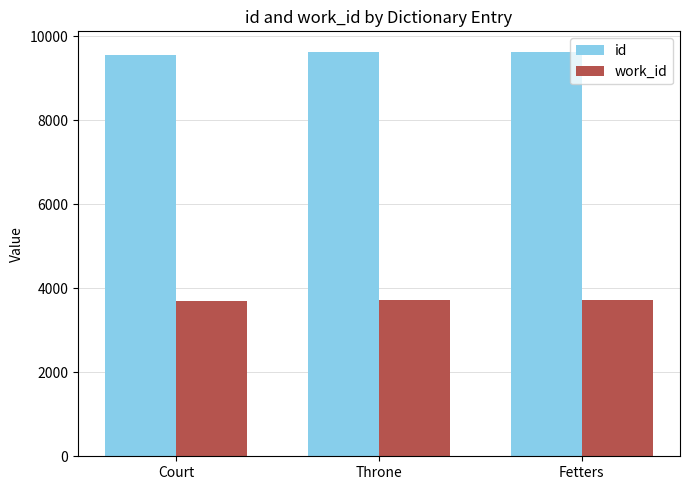

What is the difference between the highest and lowest values at Fetters?

5913